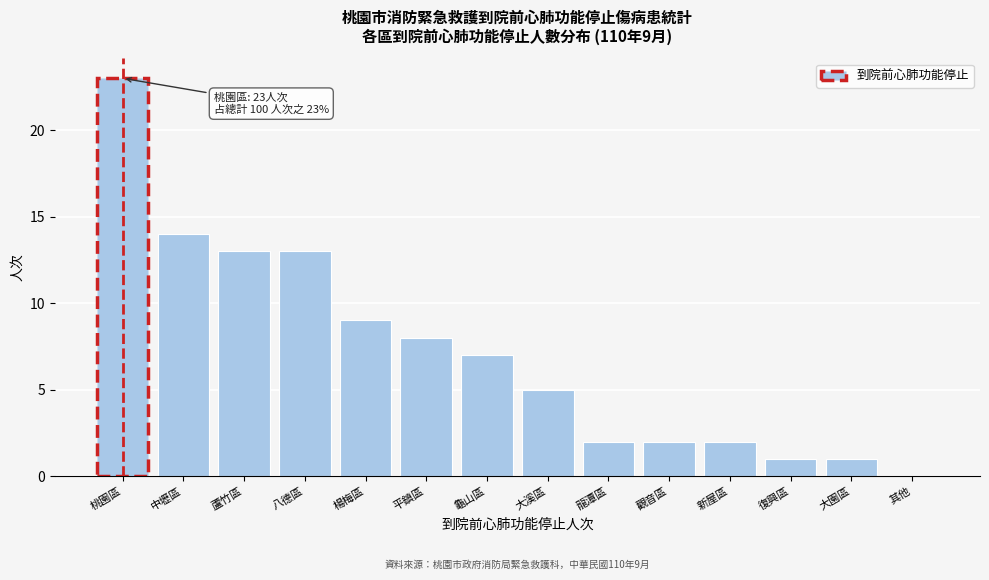

What is the maximum value shown in the chart?

23